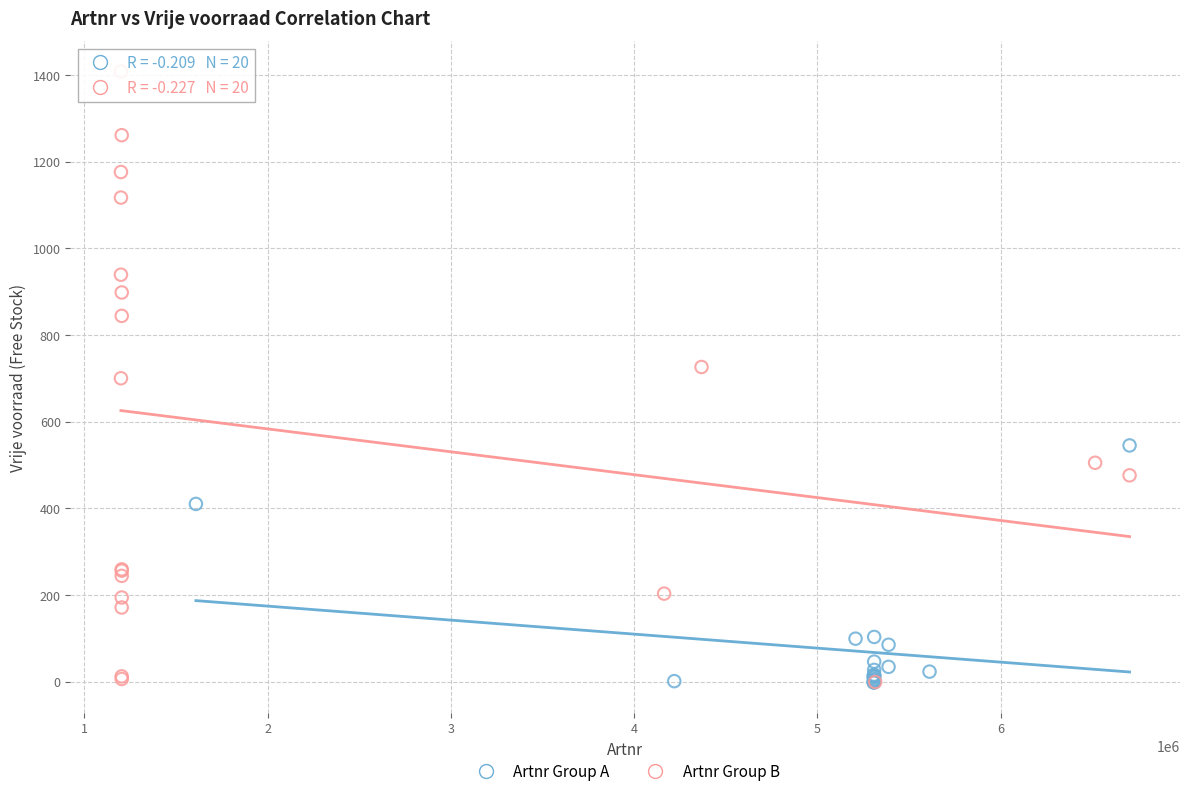

What are all the series names shown in the legend?

Artnr Group A, Artnr Group B